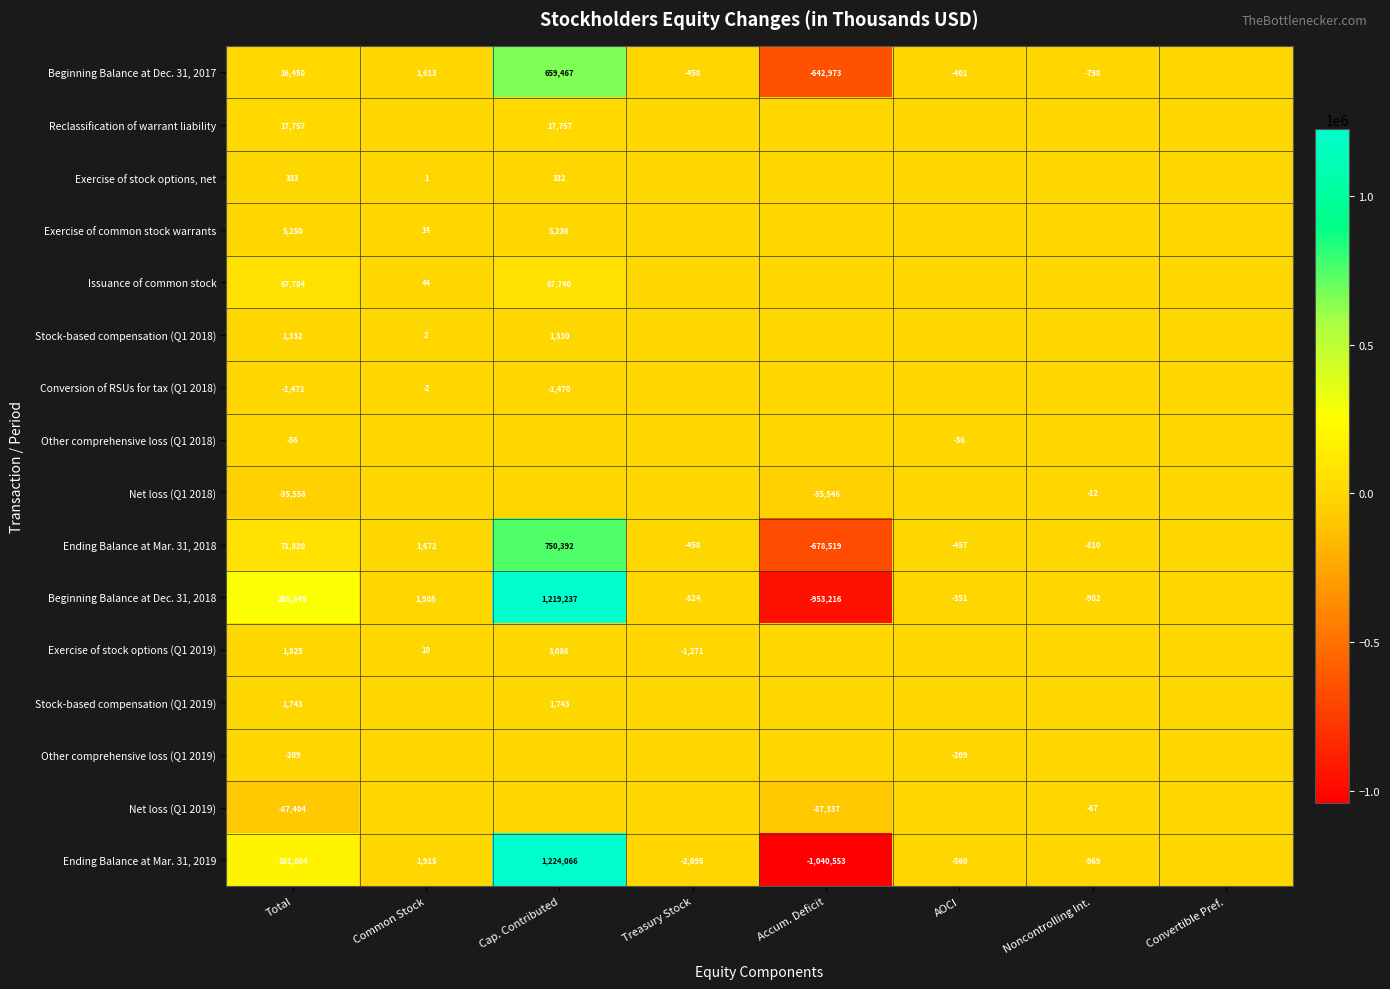

What is the spread (max minus min) of values at Treasury Stock?

2095